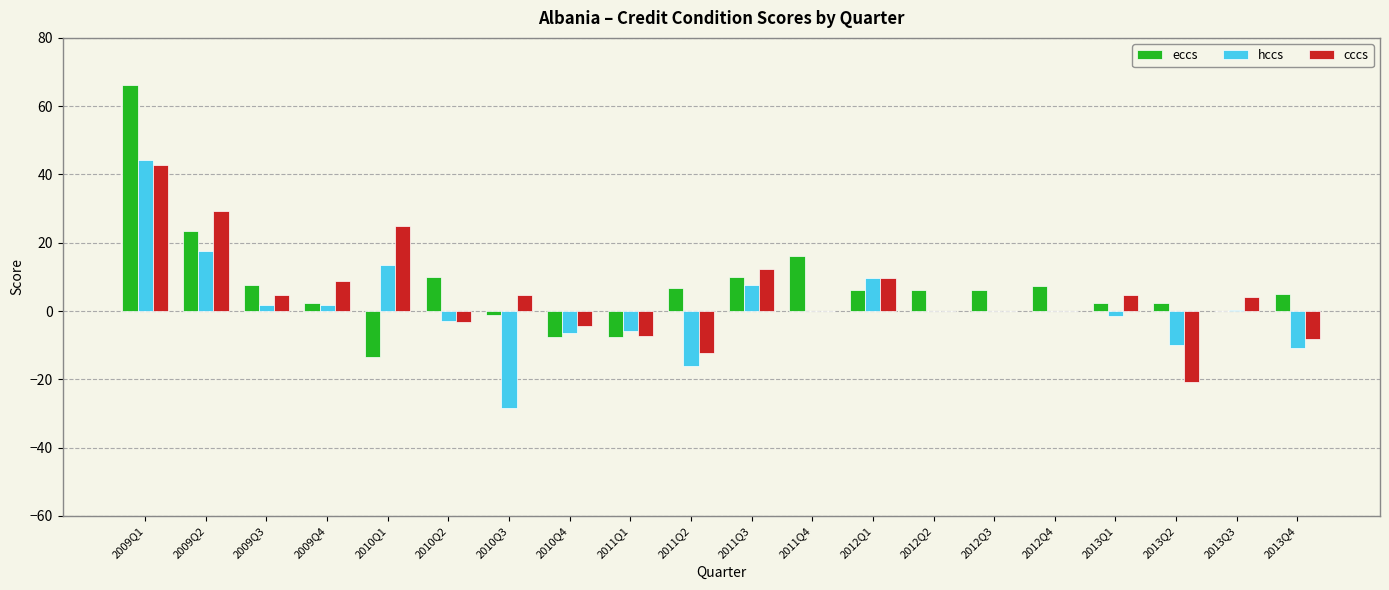

What is the maximum value shown in the chart?

66.3